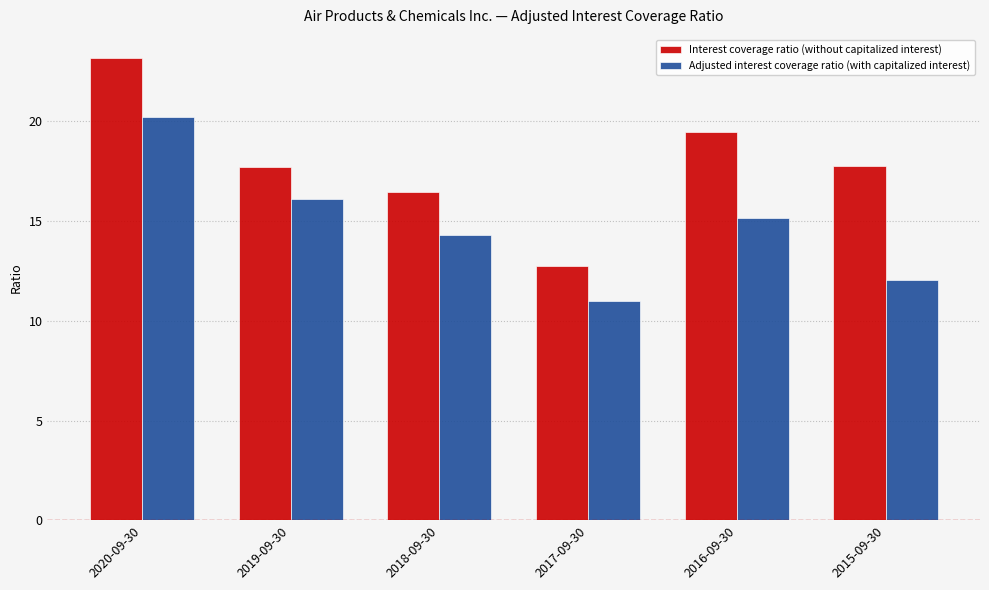

True or false: Interest coverage ratio (without capitalized interest) has a value of 17.7 at 2019-09-30.

True